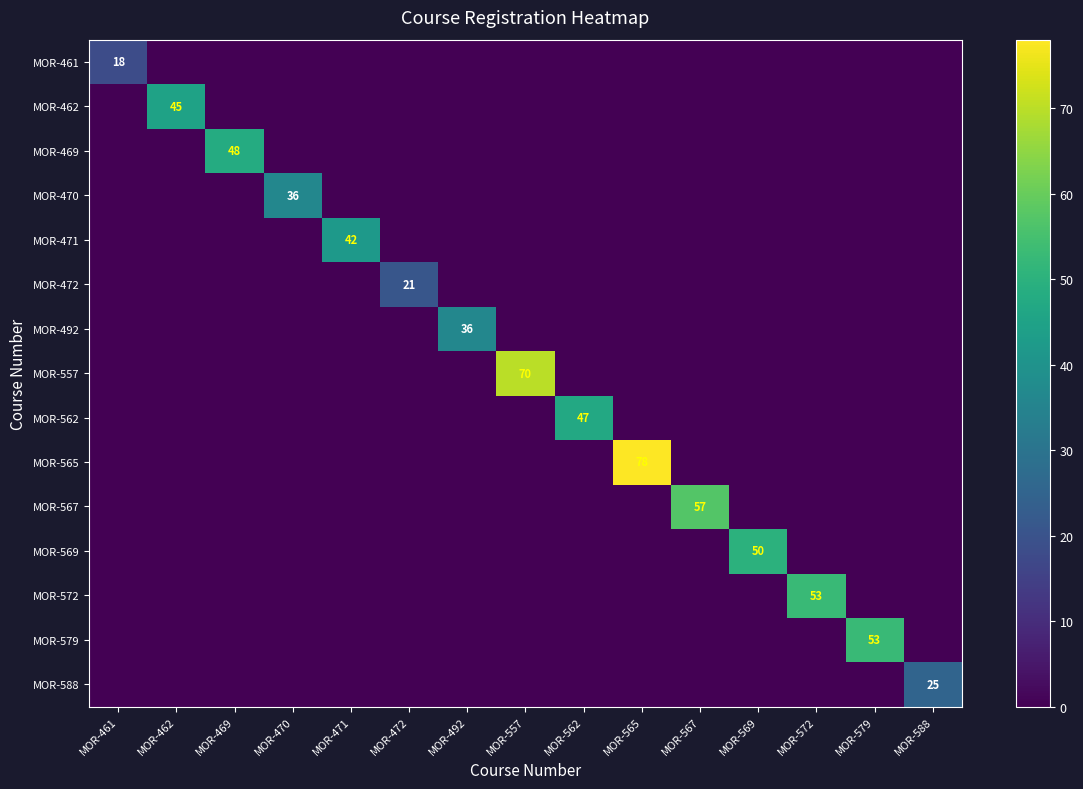

The MOR-588 series shows 25 at MOR-588. True or false?

True